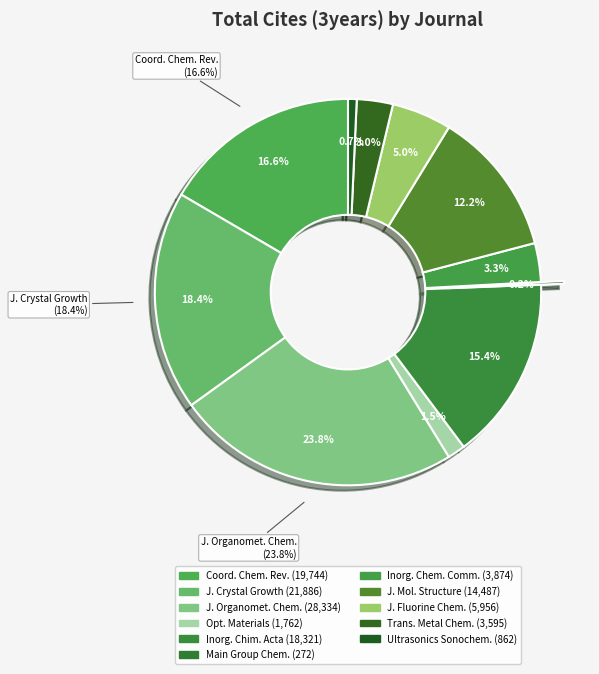

Approximately how many times larger is the value at Inorganic Chemistry Communication compared to Journal of Crystal Growth?

0.2